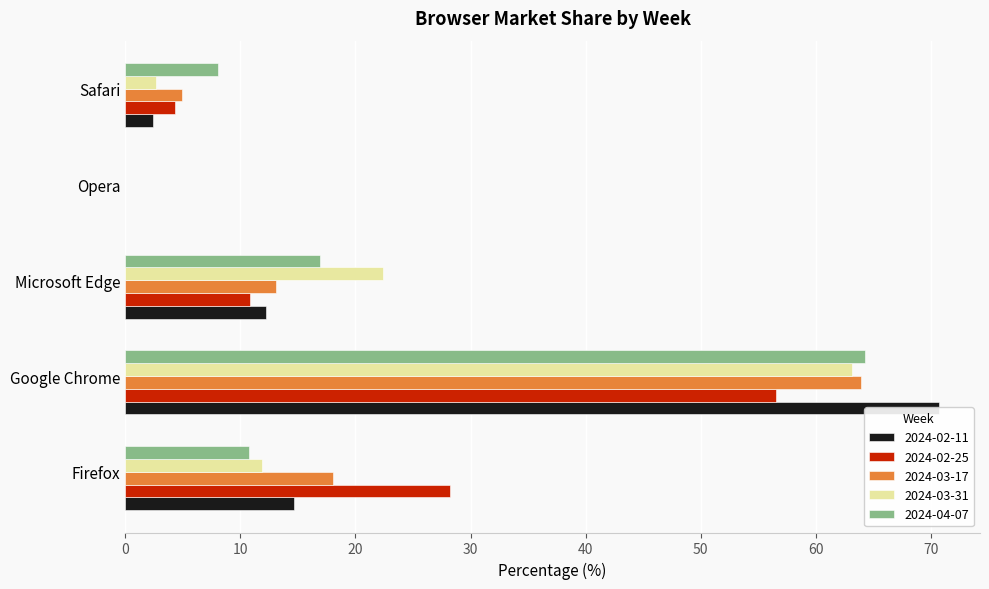

Reading left to right, transcribe all the data shown in this chart.

2024-02-11: Firefox=14.6	Google Chrome=70.7	Microsoft Edge=12.2	Opera=0.0	Safari=2.4
2024-02-25: Firefox=28.3	Google Chrome=56.5	Microsoft Edge=10.9	Opera=0.0	Safari=4.3
2024-03-17: Firefox=18.0	Google Chrome=63.9	Microsoft Edge=13.1	Opera=0.0	Safari=4.9
2024-03-31: Firefox=11.8	Google Chrome=63.2	Microsoft Edge=22.4	Opera=0.0	Safari=2.6
2024-04-07: Firefox=10.7	Google Chrome=64.3	Microsoft Edge=17.0	Opera=0.0	Safari=8.0